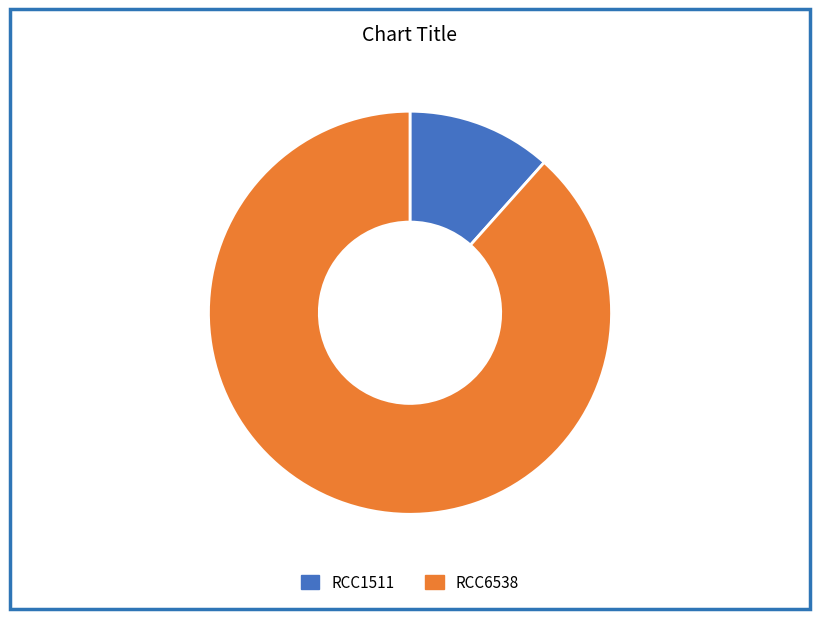

How many segments does this pie chart have?

2